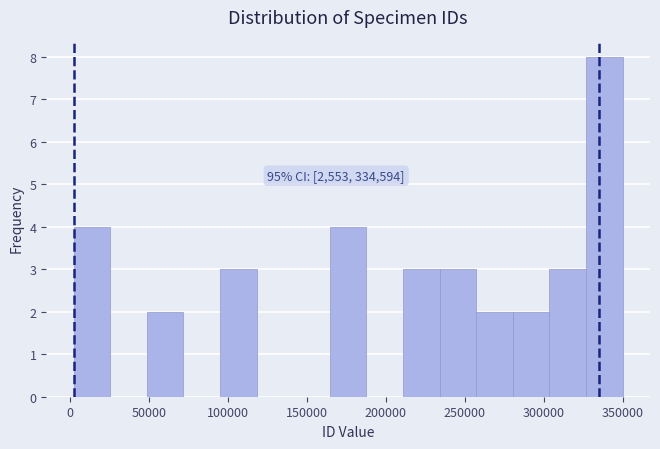

Which range on the x-axis has the tallest bar?

325000 to 350000